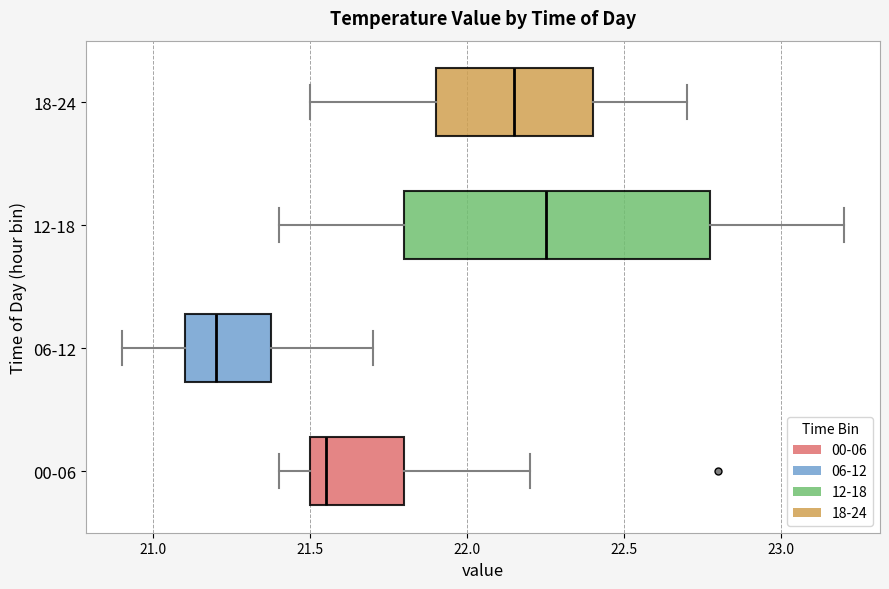

Which box has the furthest to the left median line?

06-12